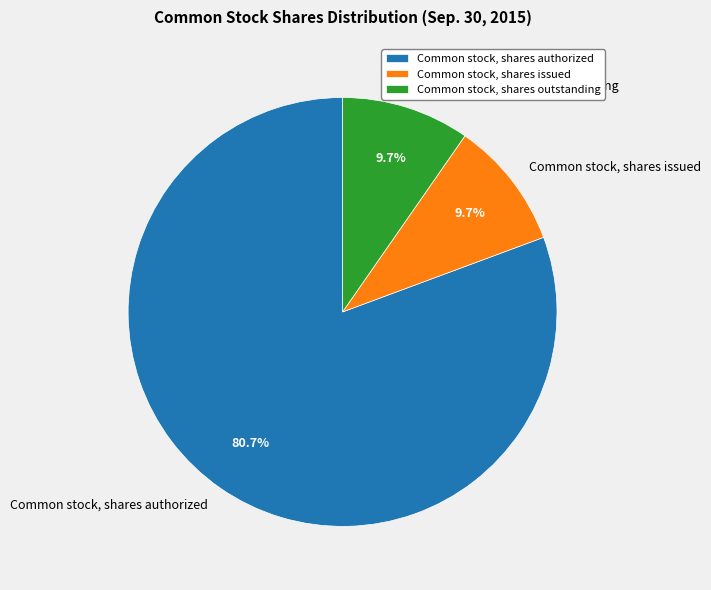

Do Common stock, shares outstanding and Common stock, shares authorized together represent more than half of the pie?

Yes